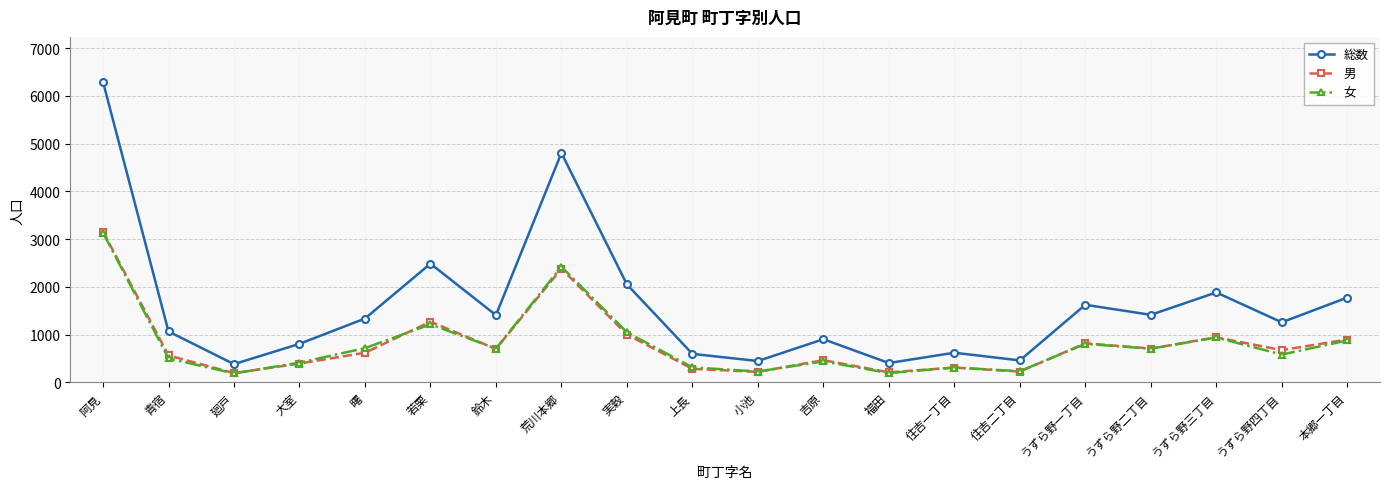

Where is 女 nearest to the value 1662?

若栗